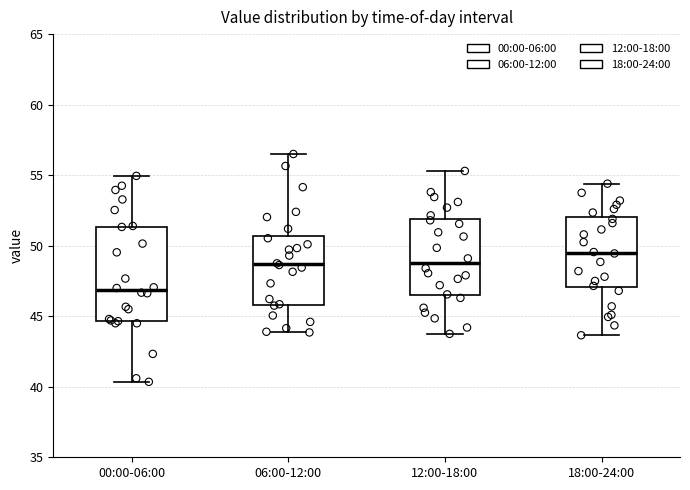

Which box is the tallest, from its lower edge to its upper edge?

00:00-06:00